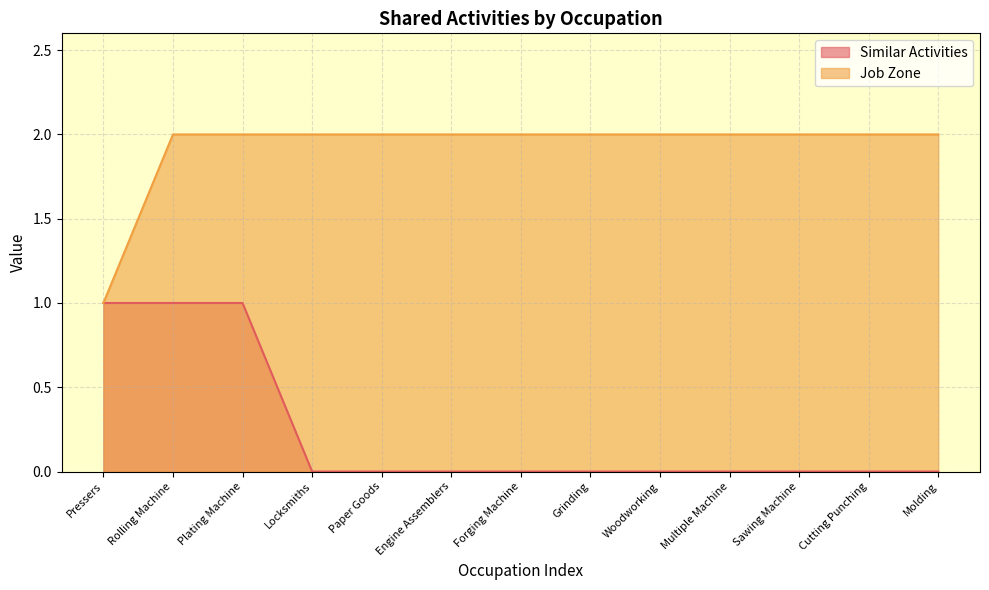

How many Similar Activities values are between 0 and 1?

13